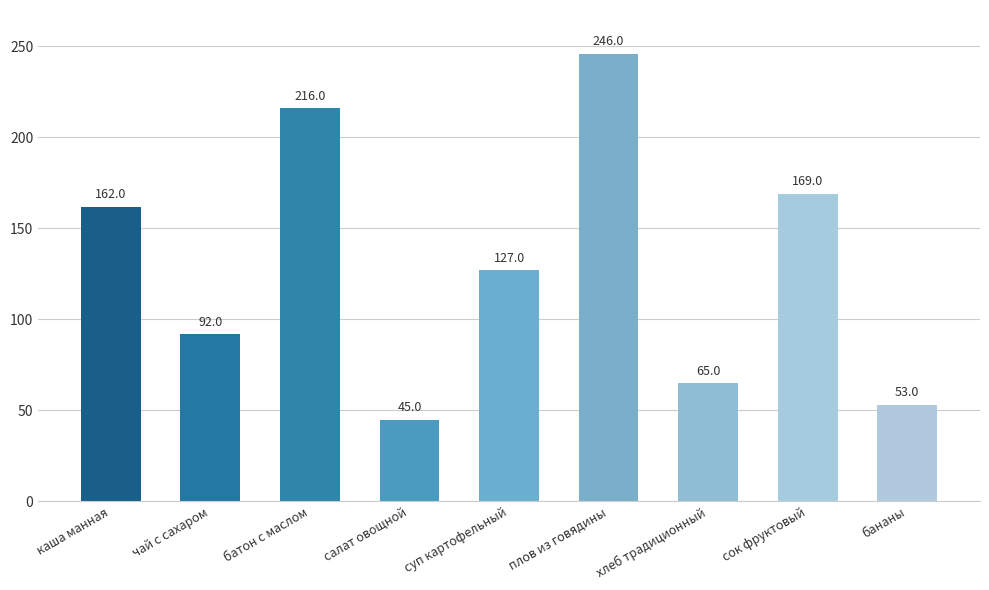

What is the difference between the second highest and second lowest values?

163